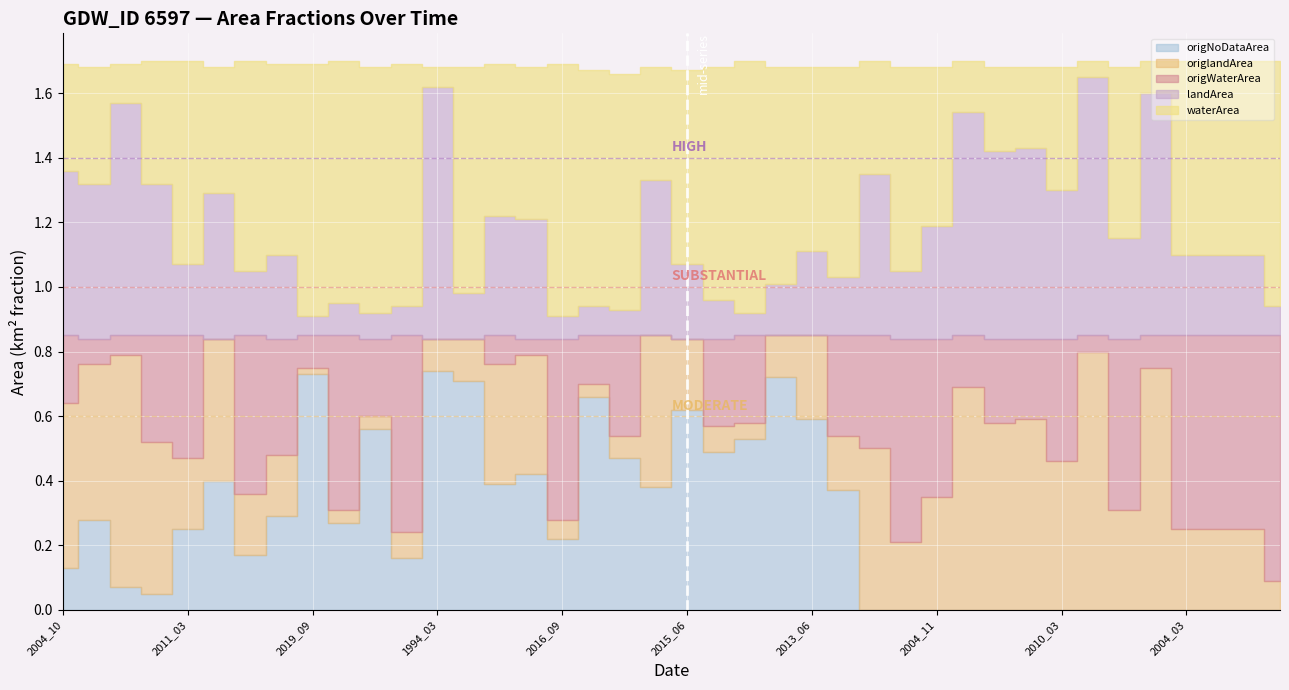

Rank the categories by landArea value from highest to lowest.

2015_05, 1994_03, 2021_04, 2009_05, 2005_03, 2008_12, 2008_11, 2004_10, 2001_03, 2014_10, 2013_05, 2021_02, 2010_03, 1998_03, 2000_12, 2018_05, 2004_11, 2016_02, 2006_01, 2013_06, 2004_03, 2008_03, 2015_01, 2015_06, 2011_03, 2002_12, 2002_11, 2017_07, 2006_04, 2017_05, 2021_08, 2000_08, 2015_10, 2002_07, 2001_01, 2001_09, 2020_07, 2016_09, 2013_09, 2019_09